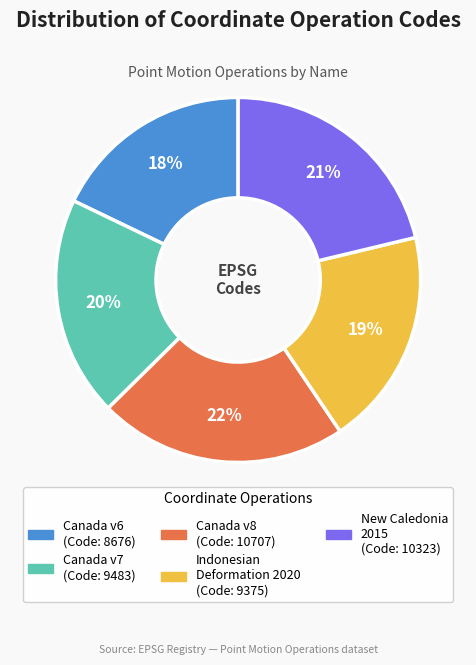

To the nearest percent, what is the difference between the largest and smallest slice percentages?

4%